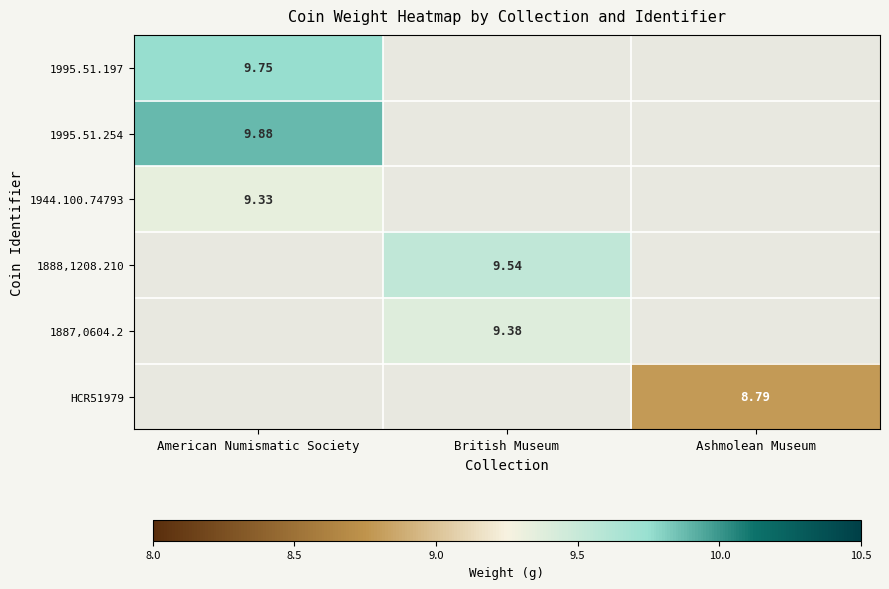

What is the maximum value shown in the chart?

9.9